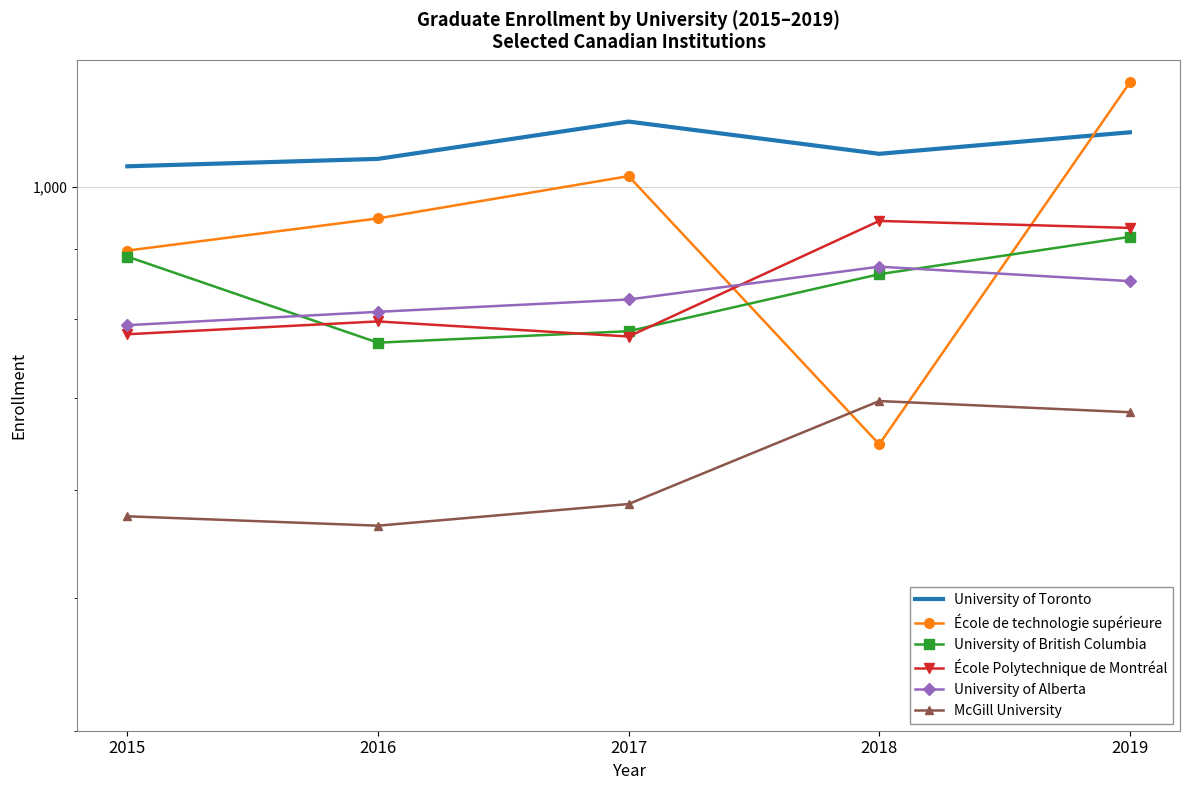

The value of University of British Columbia at 2019 is 919. True or false?

True